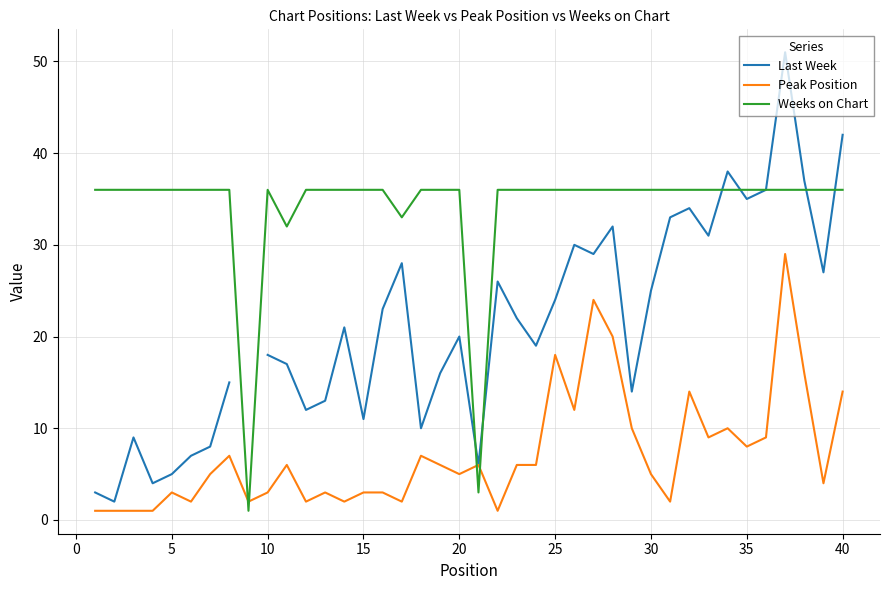

How many values in the Weeks on Chart series are below 36?

4